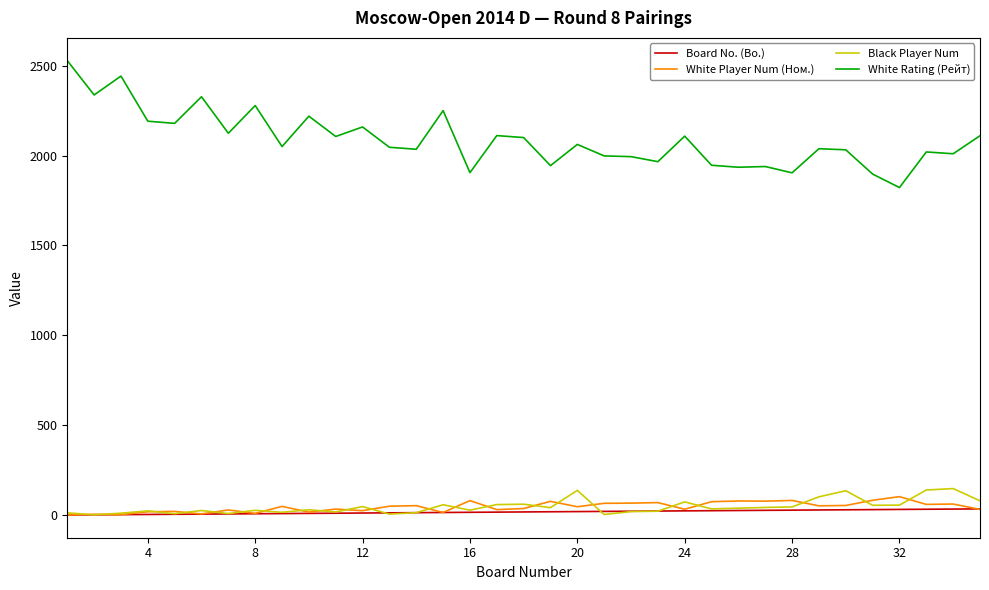

What are all the series names shown in the legend?

Board No. (Bo.), White Player Num (Ном.), Black Player Num, White Rating (Рейт)